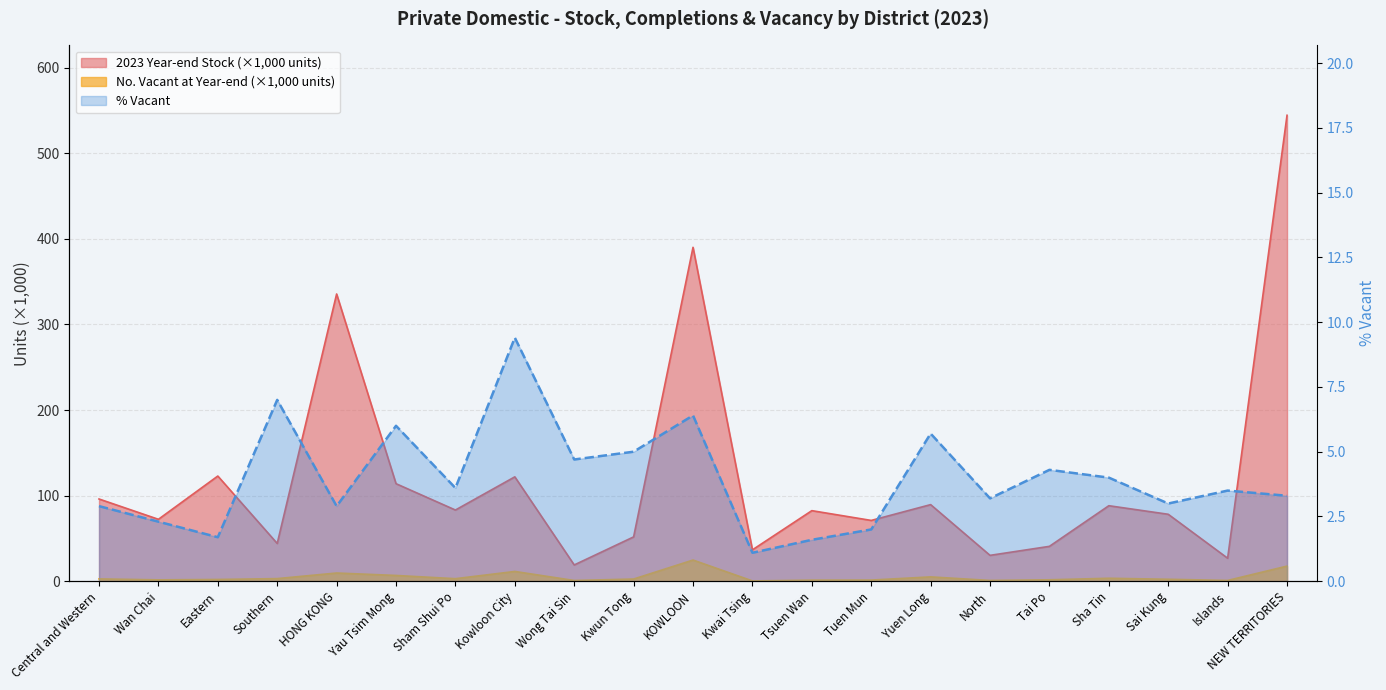

List the labels in order of value, largest first.

Kowloon City, Southern, KOWLOON, Yau Tsim Mong, Yuen Long, Kwun Tong, Wong Tai Sin, Tai Po, Sha Tin, Sham Shui Po, Islands, NEW TERRITORIES, North, Sai Kung, Central and Western, HONG KONG, Wan Chai, Tuen Mun, Eastern, Tsuen Wan, Kwai Tsing